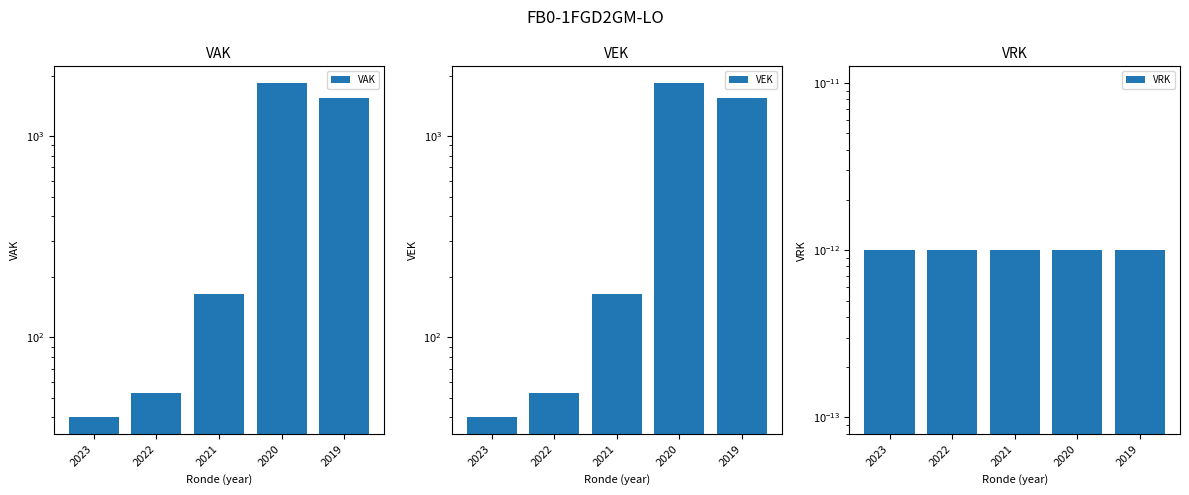

What are all the series names shown in the legend?

VAK, VEK, VRK